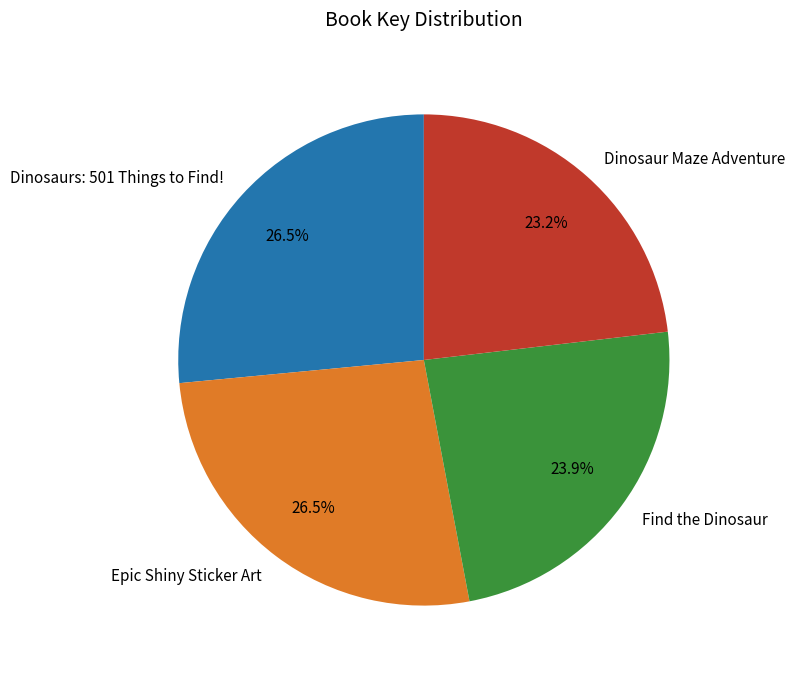

What is the smallest slice in the pie chart?

Dinosaur Maze Adventure